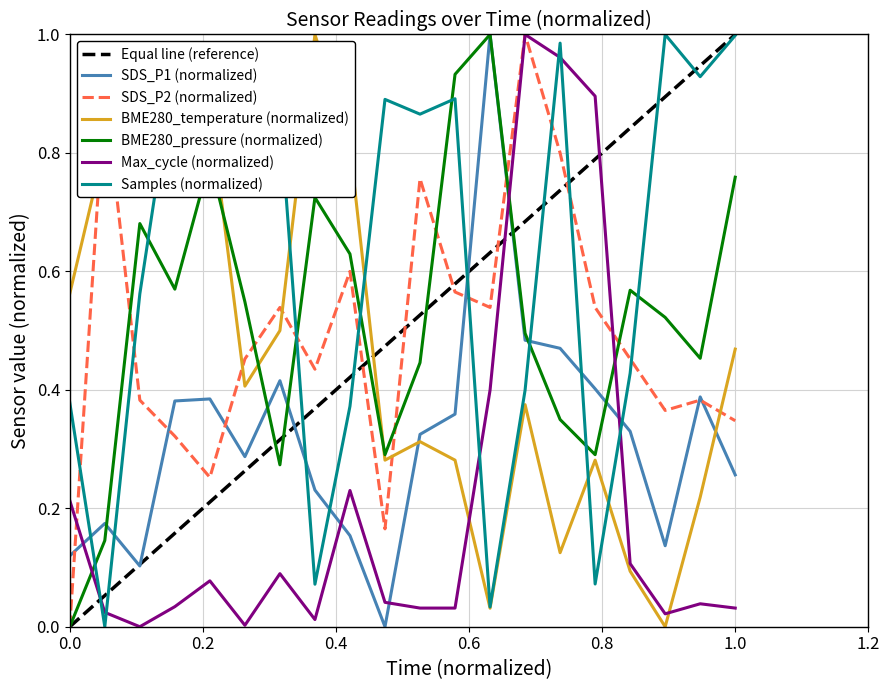

True or false: BME280_temperature (normalized) and Equal line (reference) intersect in this chart.

True